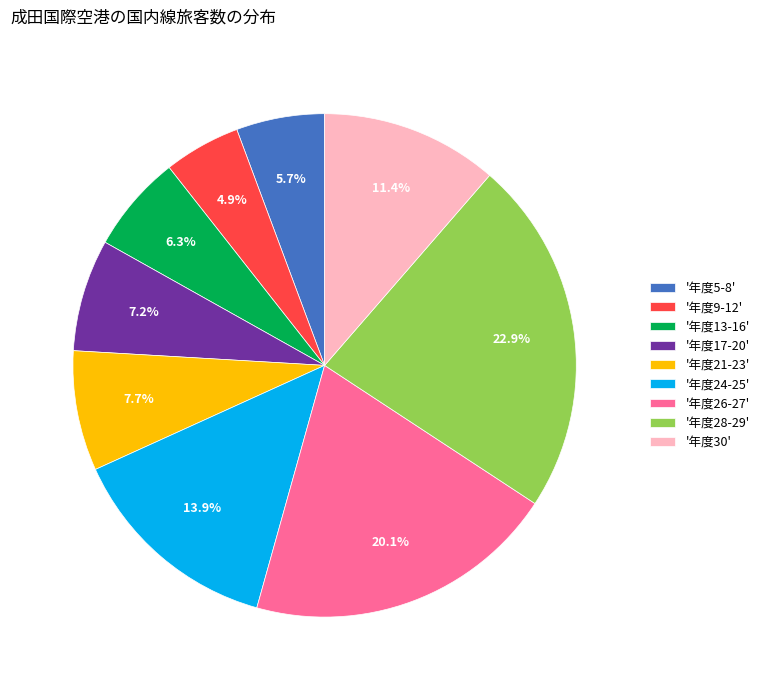

Rank the categories by value from lowest to highest.

'年度9-12', '年度5-8', '年度13-16', '年度17-20', '年度21-23', '年度30', '年度24-25', '年度26-27', '年度28-29'